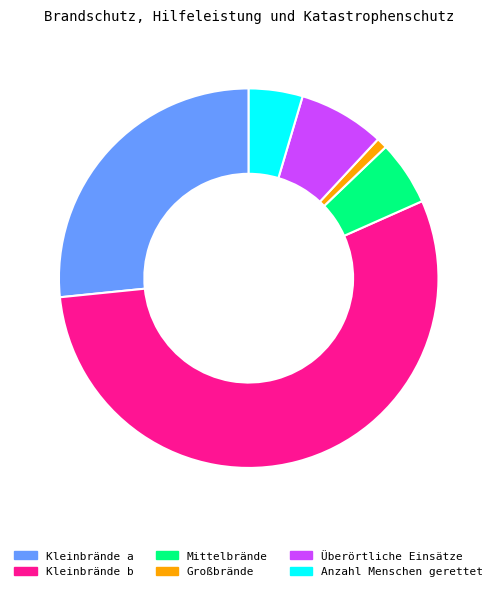

Which slice is the largest?

Kleinbrände b